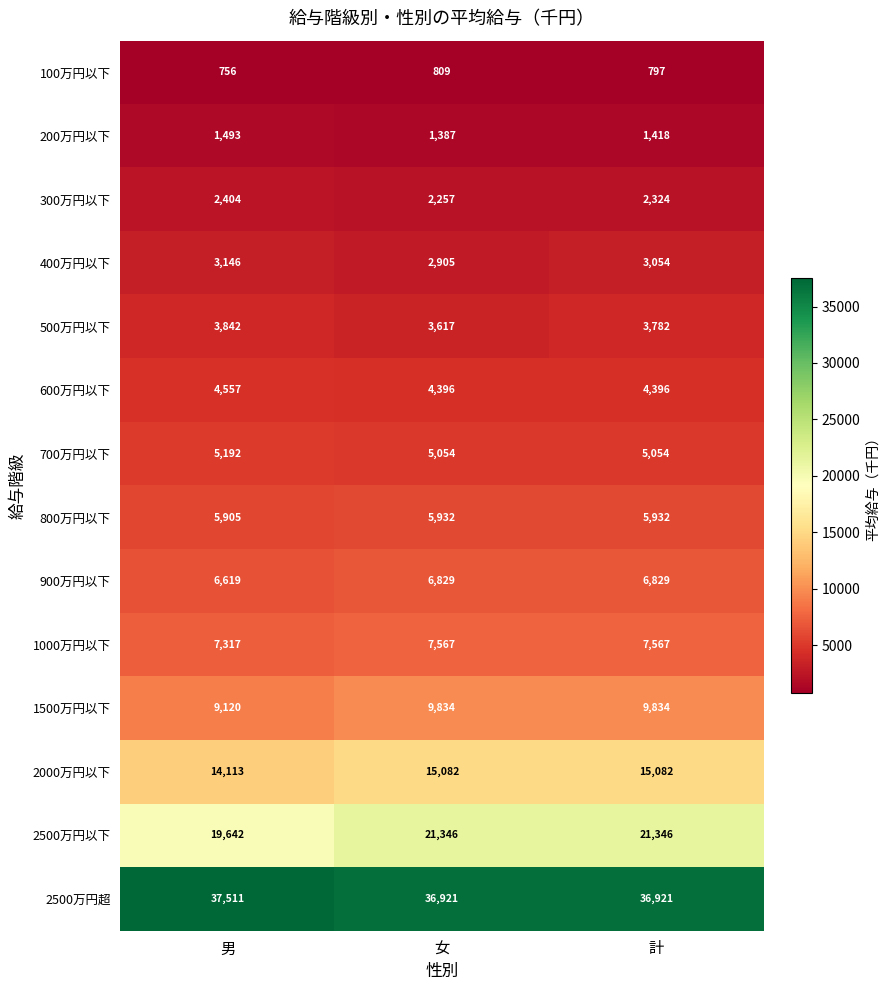

Which series has the widest spread of values?

2500万円以下